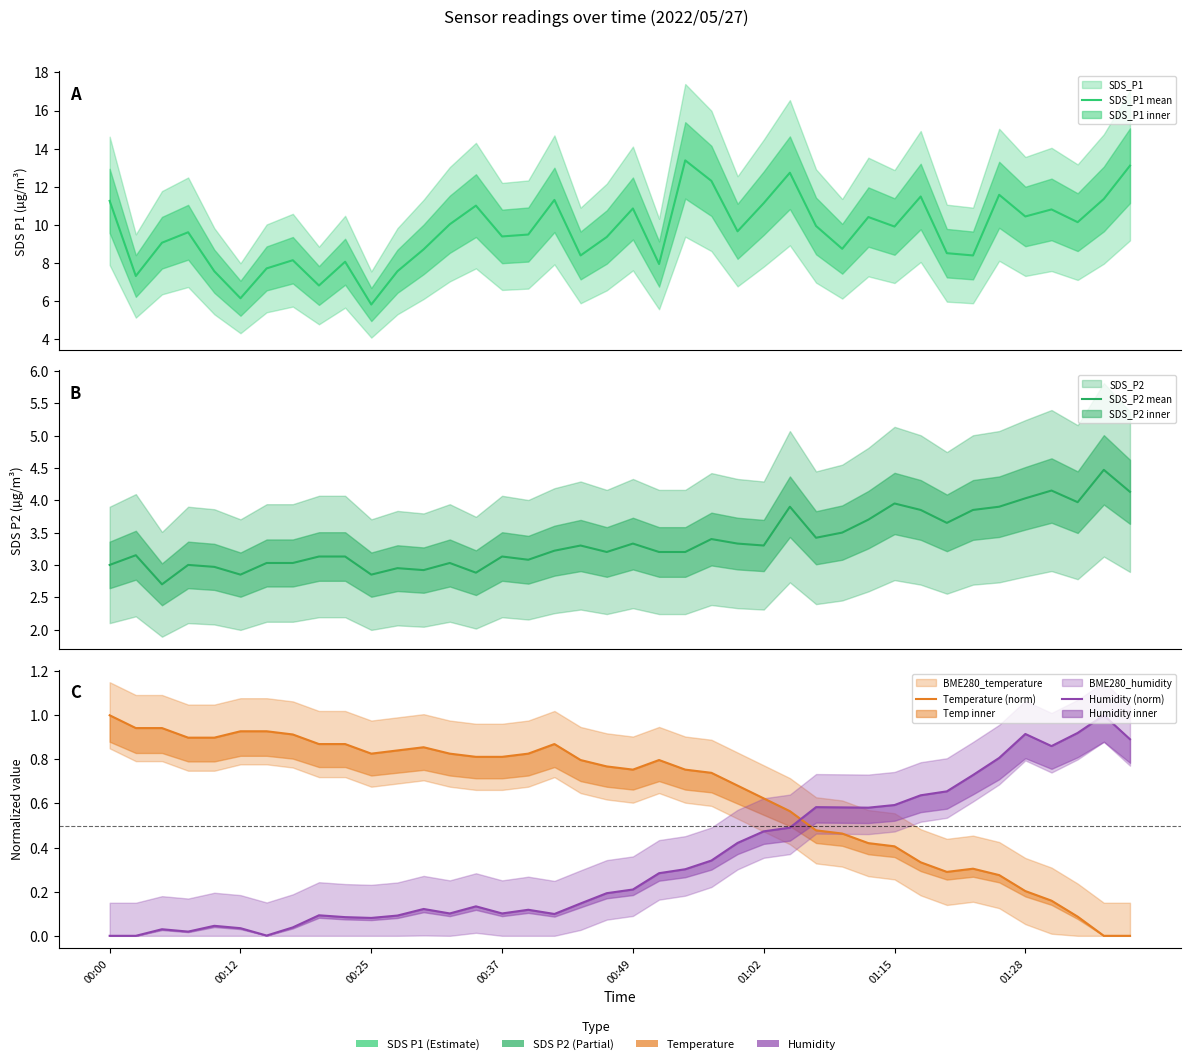

What is the difference between the highest and lowest values at 00:25?

5.7